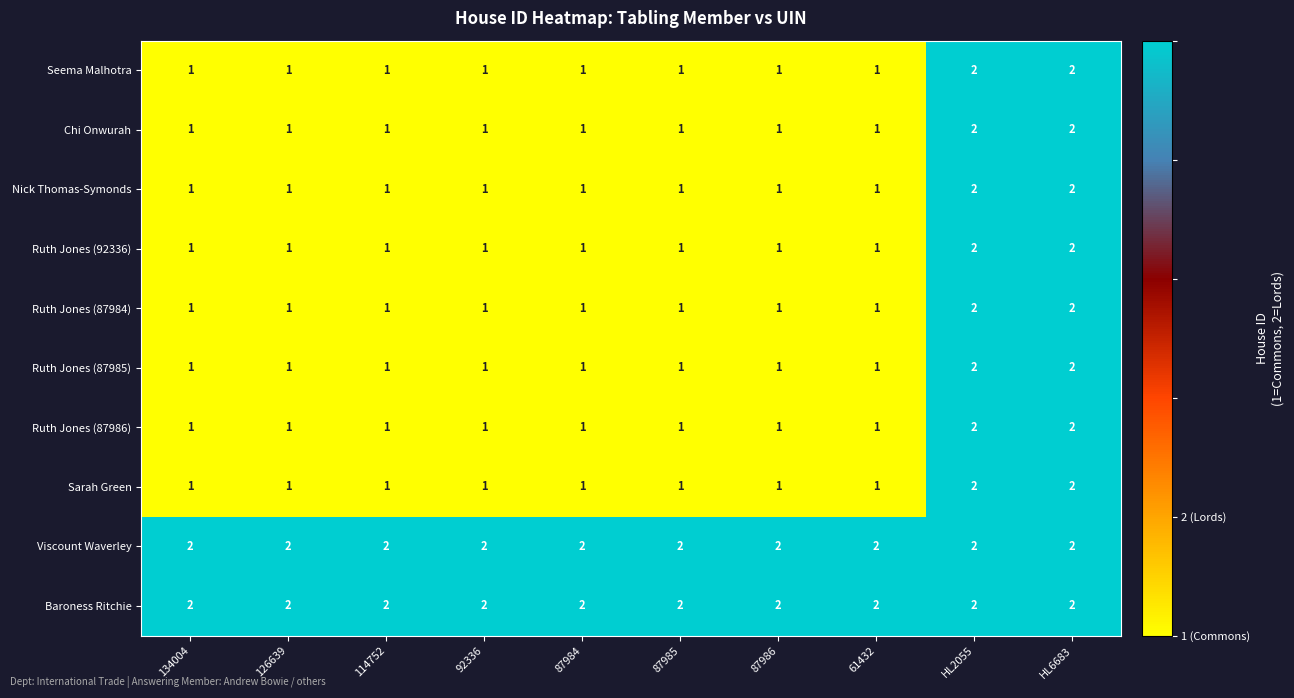

What is the greatest value displayed?

2